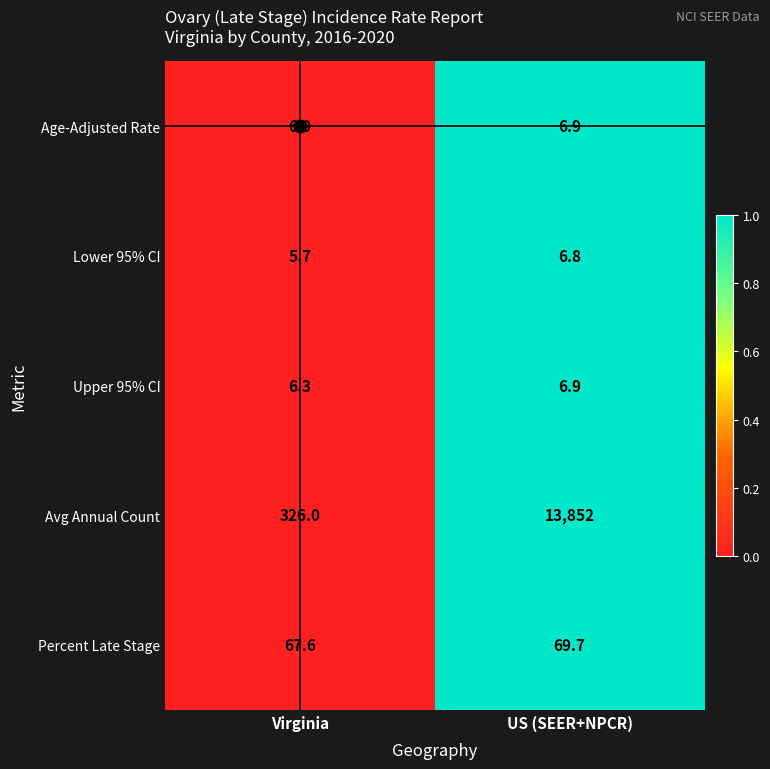

What is the sum of the Upper 95% CI values at Virginia and US (SEER+NPCR)?

13.2